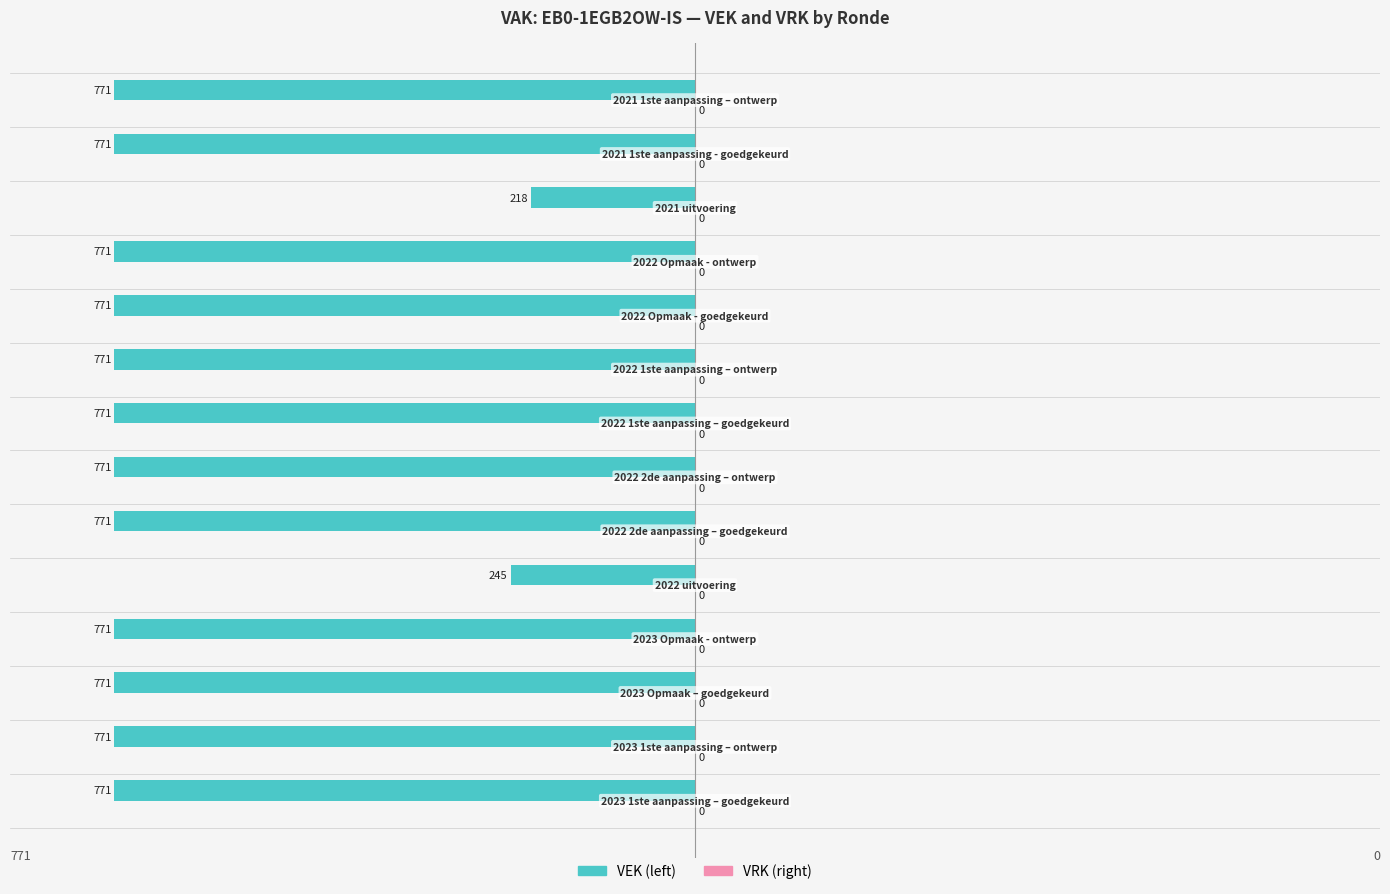

How many bars are there in total?

14